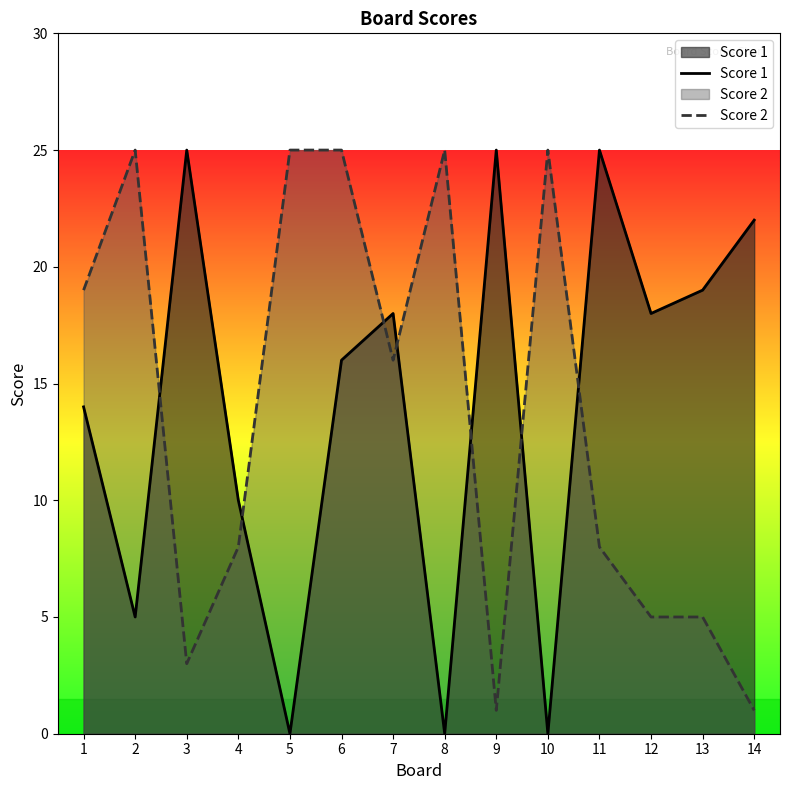

The Score 1 series shows 2 at 2. True or false?

False